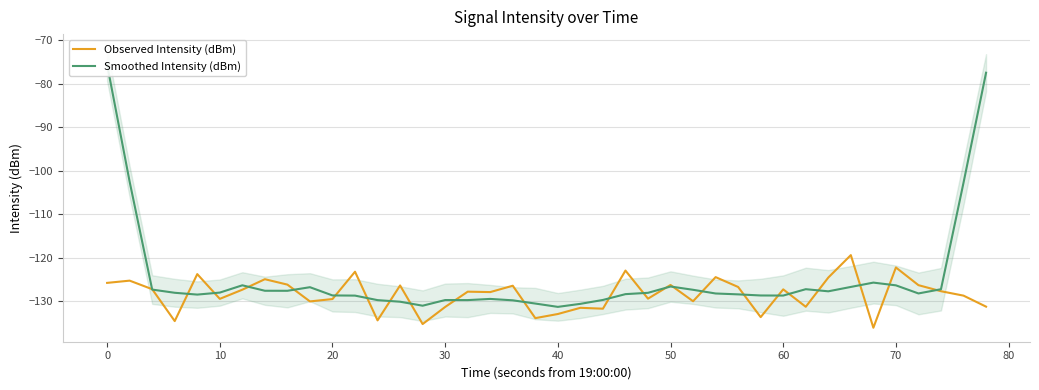

Reading right to left, extract all data points from this chart.

Observed Intensity (dBm): -131.2	-128.7	-127.7	-126.3	-122.2	-136.1	-119.4	-124.5	-131.3	-127.3	-133.6	-126.7	-124.4	-130.0	-126.2	-129.4	-122.9	-131.7	-131.5	-132.9	-133.9	-126.4	-127.9	-127.8	-131.3	-135.2	-126.4	-134.4	-123.2	-129.5	-130.0	-126.2	-124.9	-127.3	-129.4	-123.8	-134.5	-127.2	-125.3	-125.8
Smoothed Intensity (dBm): -77.5	-102.8	-127.2	-128.2	-126.3	-125.7	-126.7	-127.7	-127.2	-128.7	-128.7	-128.4	-128.2	-127.4	-126.6	-128.1	-128.4	-129.7	-130.6	-131.3	-130.5	-129.8	-129.5	-129.7	-129.7	-131.0	-130.1	-129.7	-128.7	-128.7	-126.8	-127.6	-127.6	-126.3	-128.0	-128.5	-128.0	-127.3	-102.6	-75.6